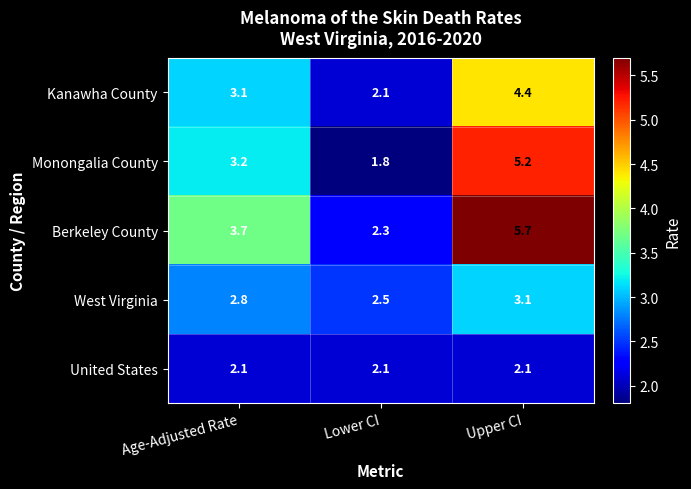

The United States series shows 0.6 at Lower CI. True or false?

False